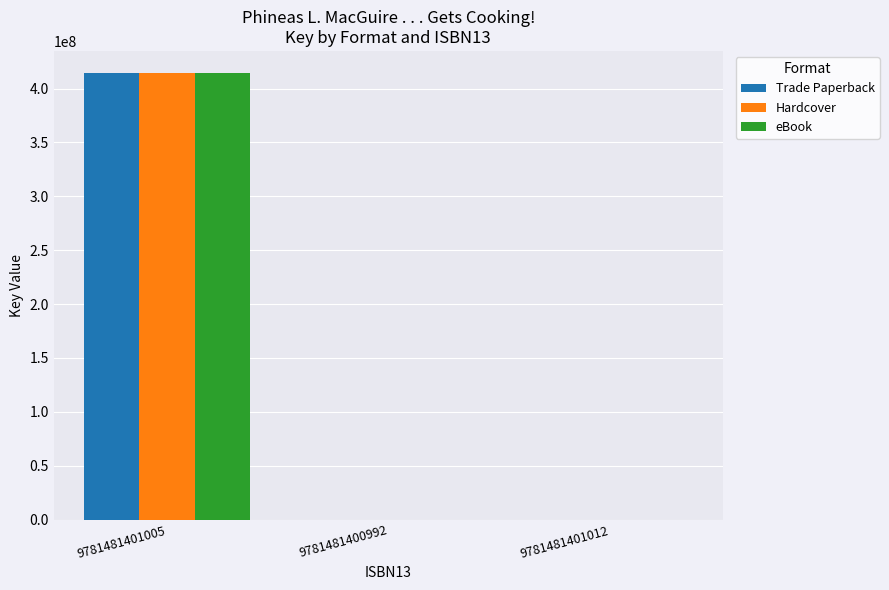

Which category has the highest value in the Hardcover series?

9781481401005